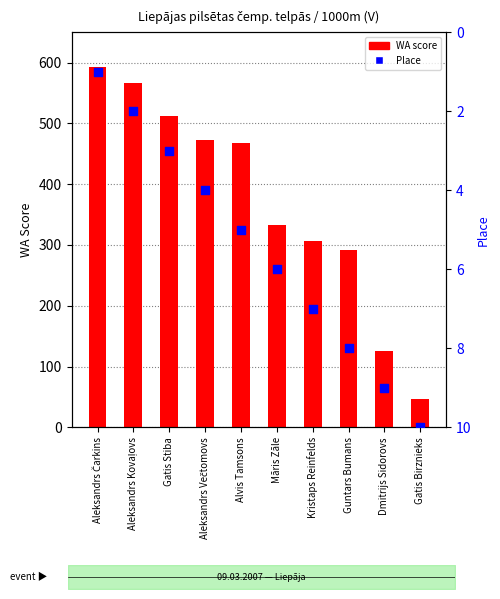

Which series reaches the maximum Y coordinate?

WA score